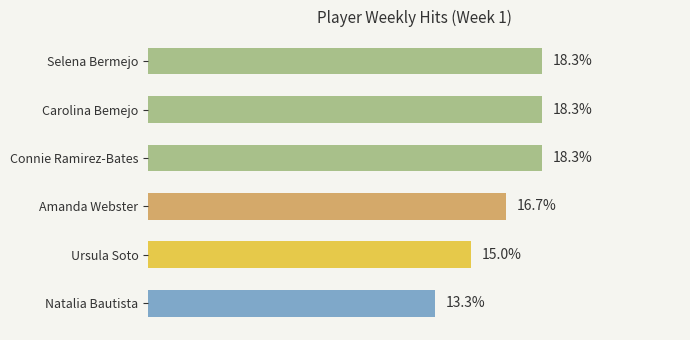

What is the label of the 4th bar from the bottom?

Connie Ramirez-Bates